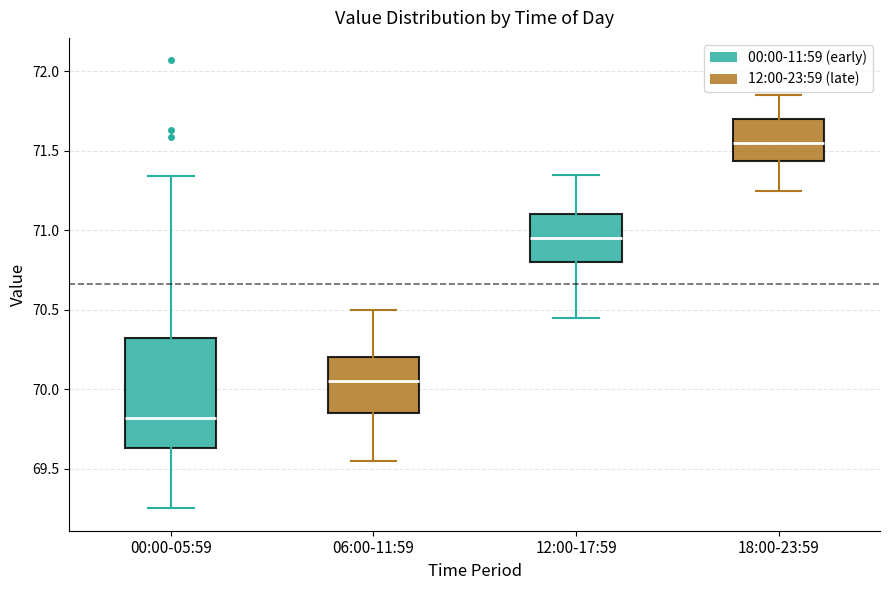

Where is the lower edge of the box for 18:00-23:59 on the y-axis? The values are not printed on the chart, so give them approximately, as read against the axis.

71.45